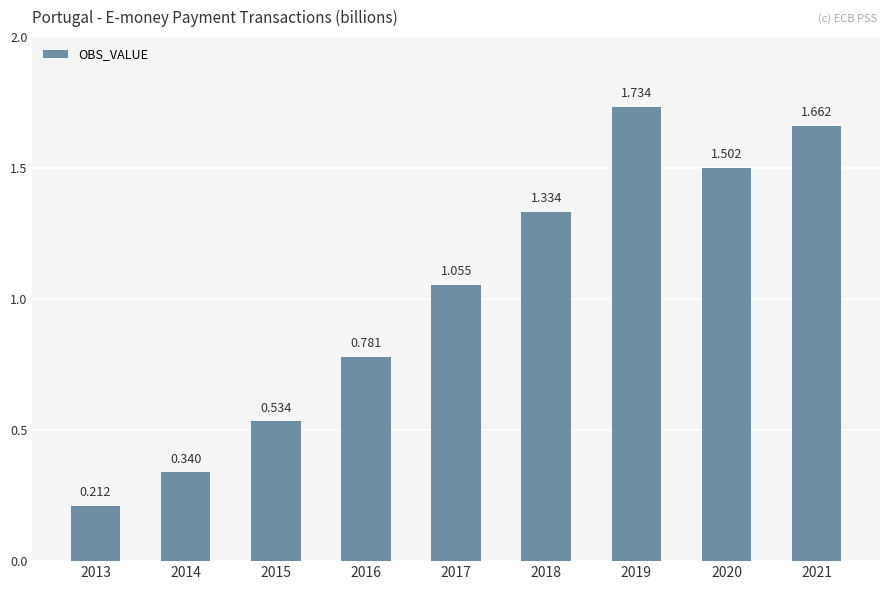

How many values are below 1?

4